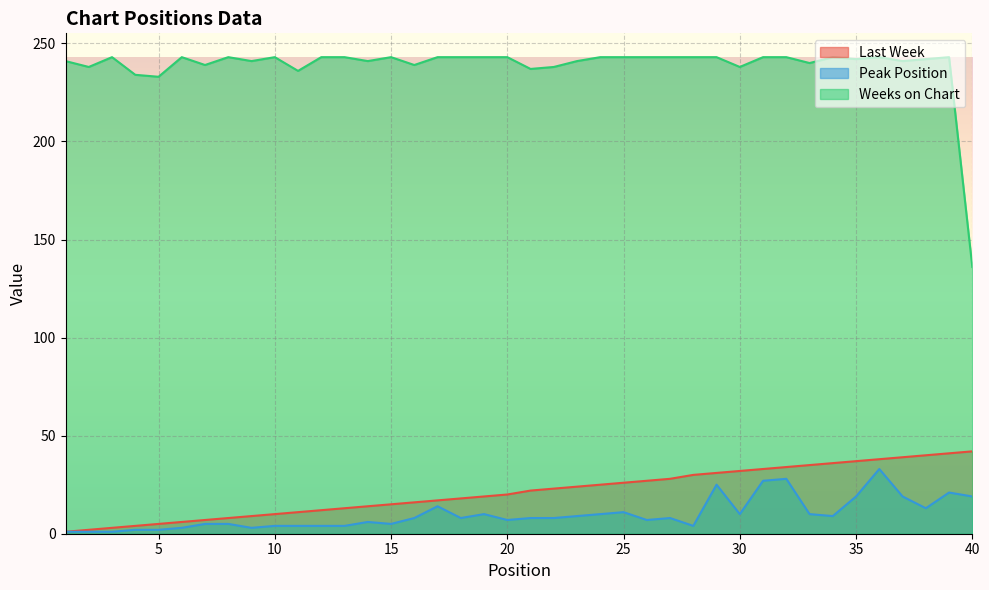

What is the greatest value displayed?

243